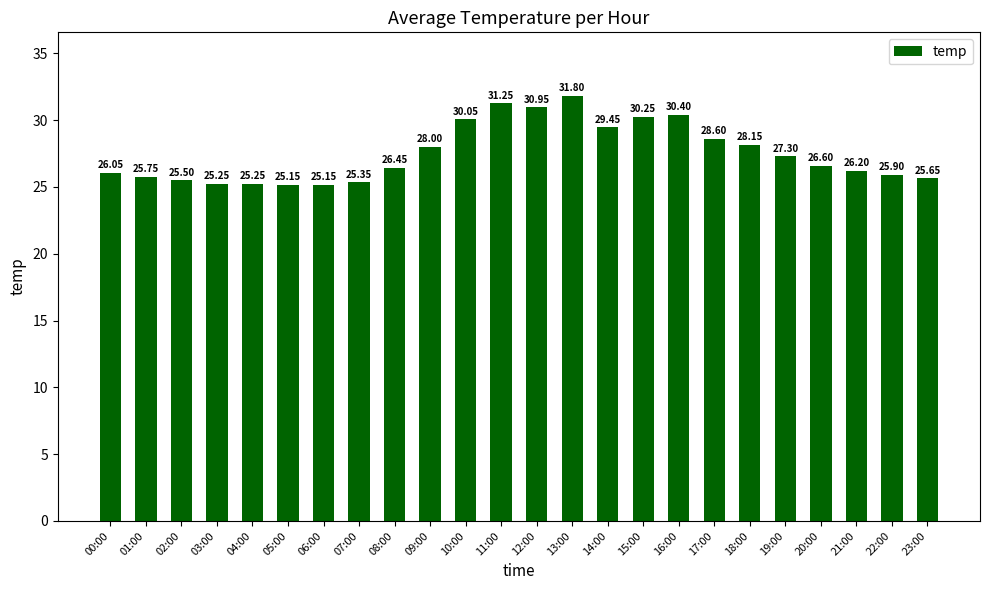

Does the chart contain any negative values?

No